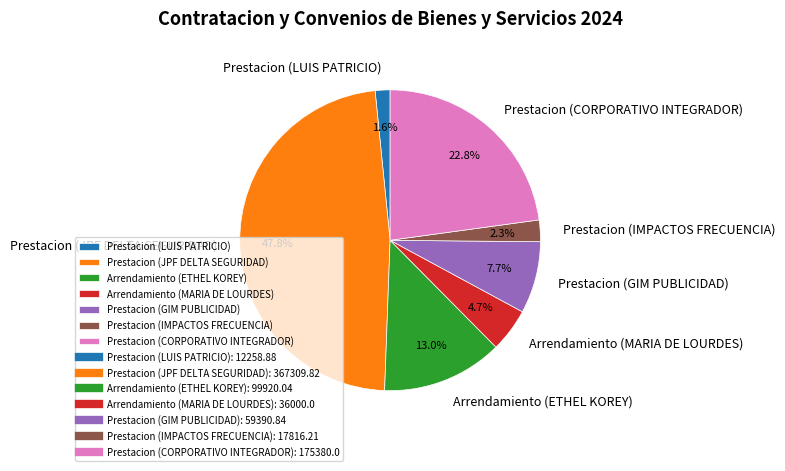

What is the smallest slice in the pie chart?

Prestacion (LUIS PATRICIO)